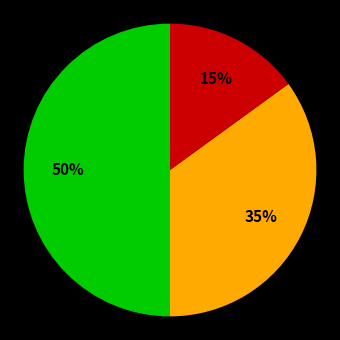

To the nearest percent, what is the difference between the largest and smallest slice percentages?

35%